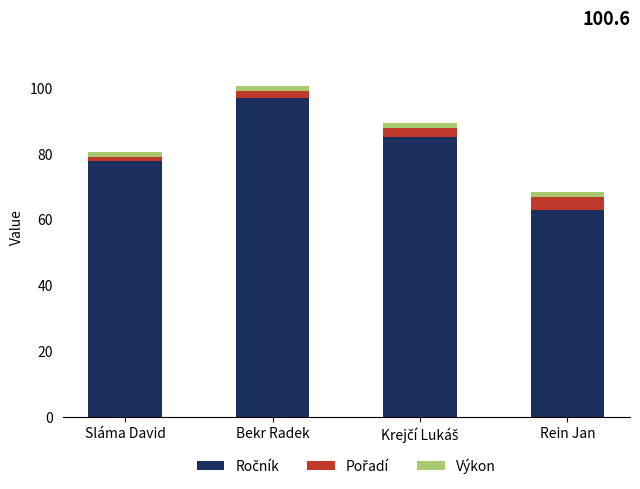

How many categories are shown in the chart?

4